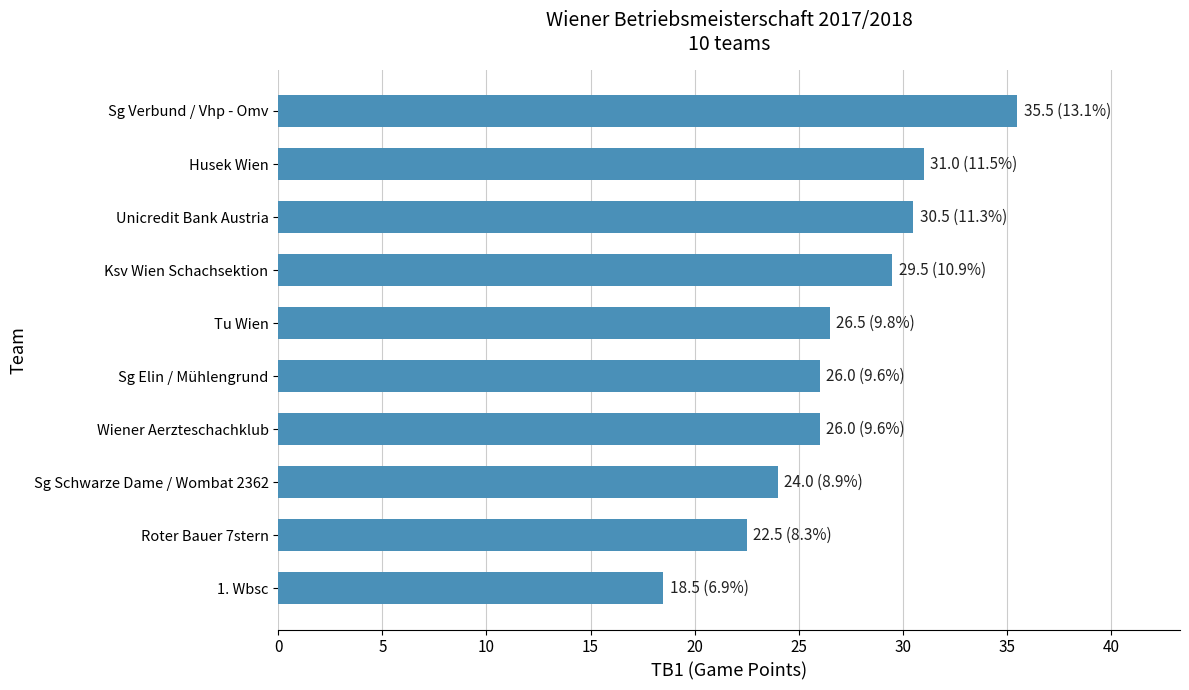

What is the label of the 8th bar from the bottom?

Unicredit Bank Austria